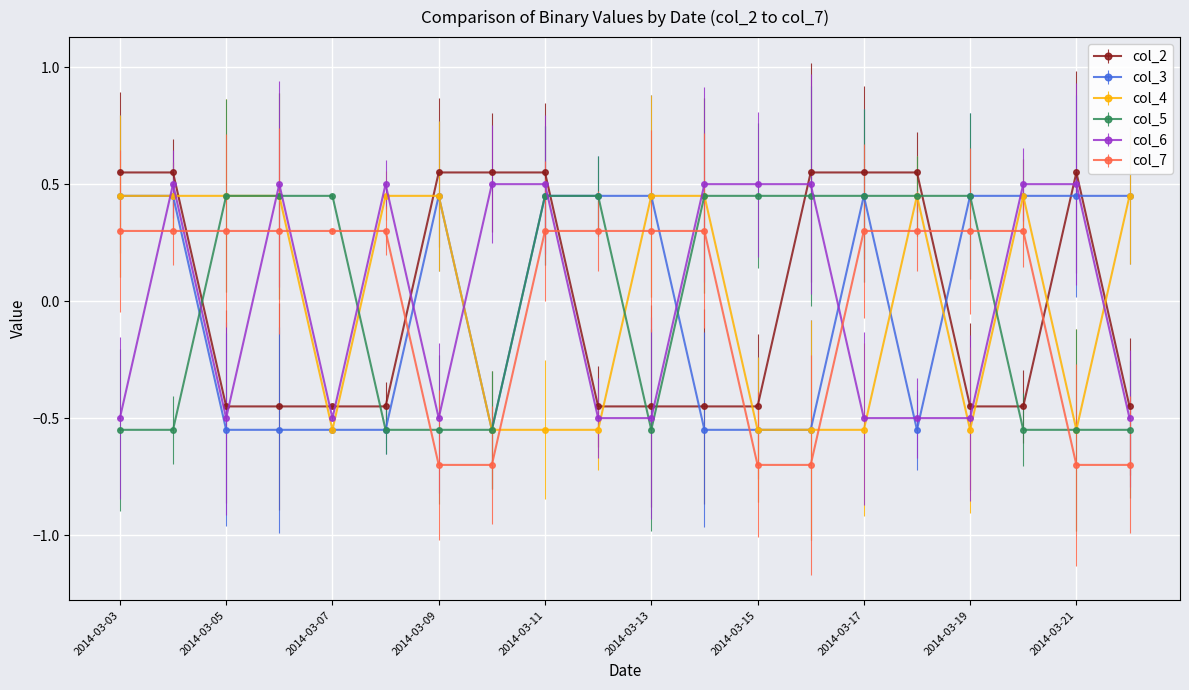

Does the chart have visible grid lines?

Yes